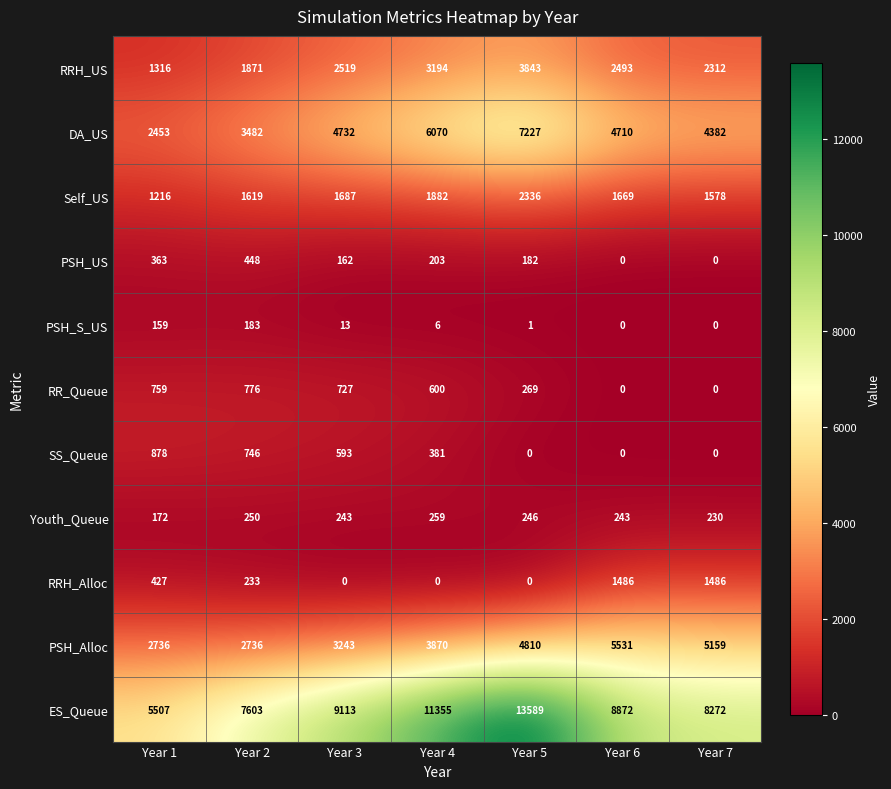

At which label is RRH_US closest to 2579?

Year 3